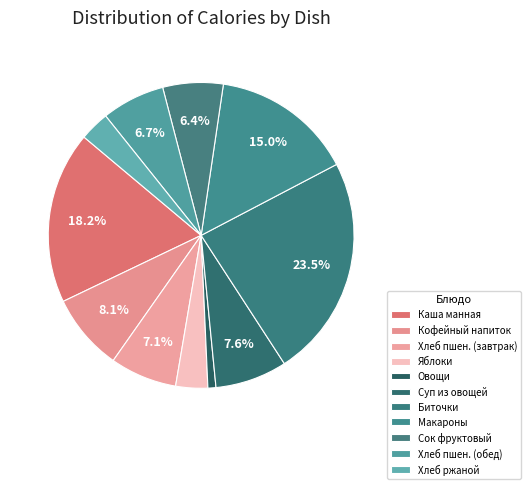

How many slices are in this pie chart?

11